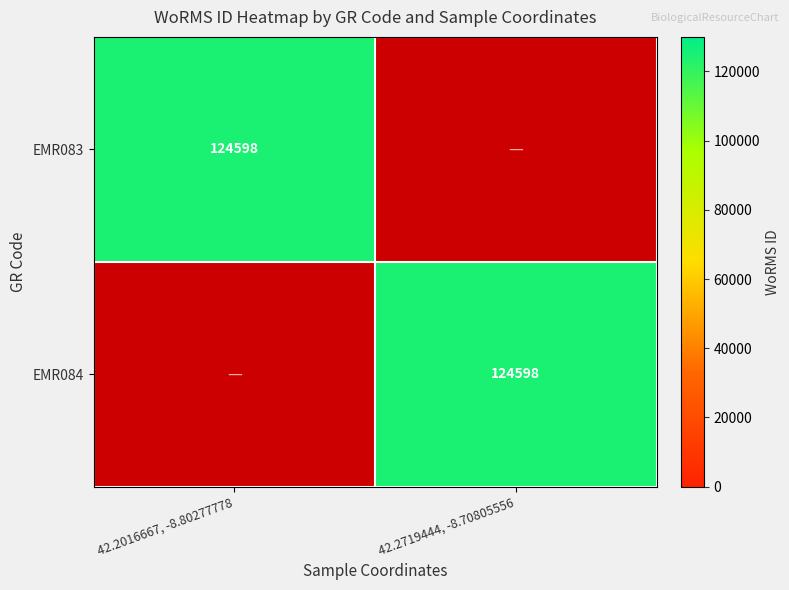

True or false: EMR084 has a value of 124598 at 42.2719444, -8.70805556.

True